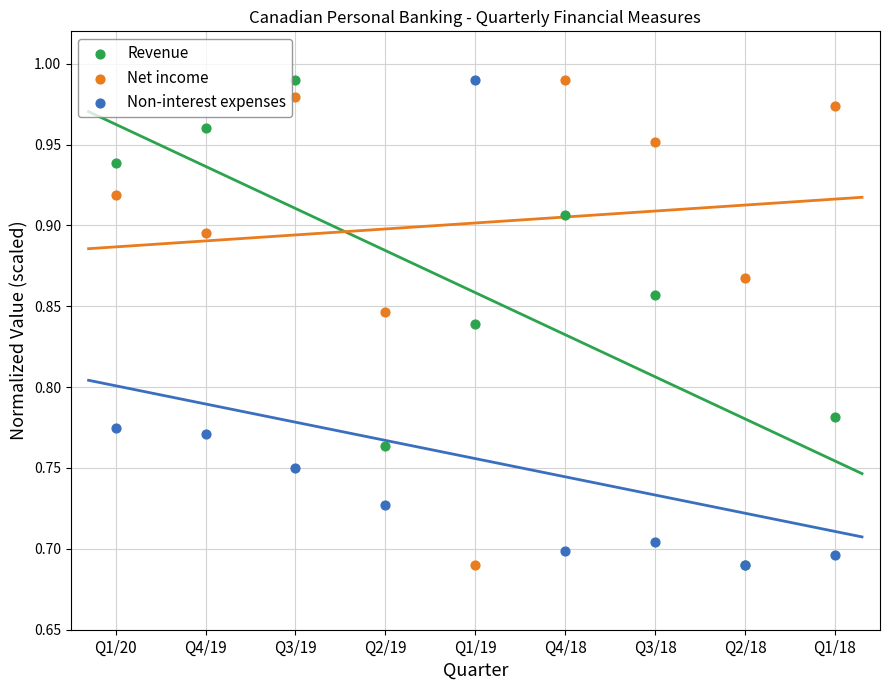

What are all the series names shown in the legend?

Revenue, Net income, Non-interest expenses